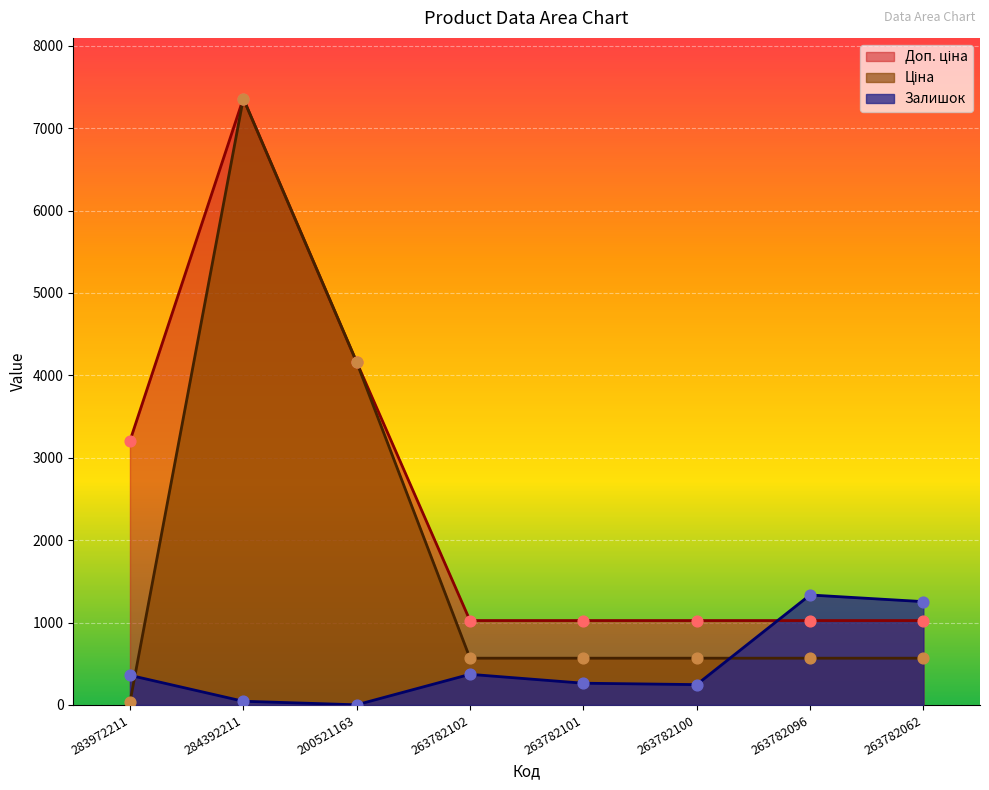

Which series has the largest total across all categories?

Доп. ціна